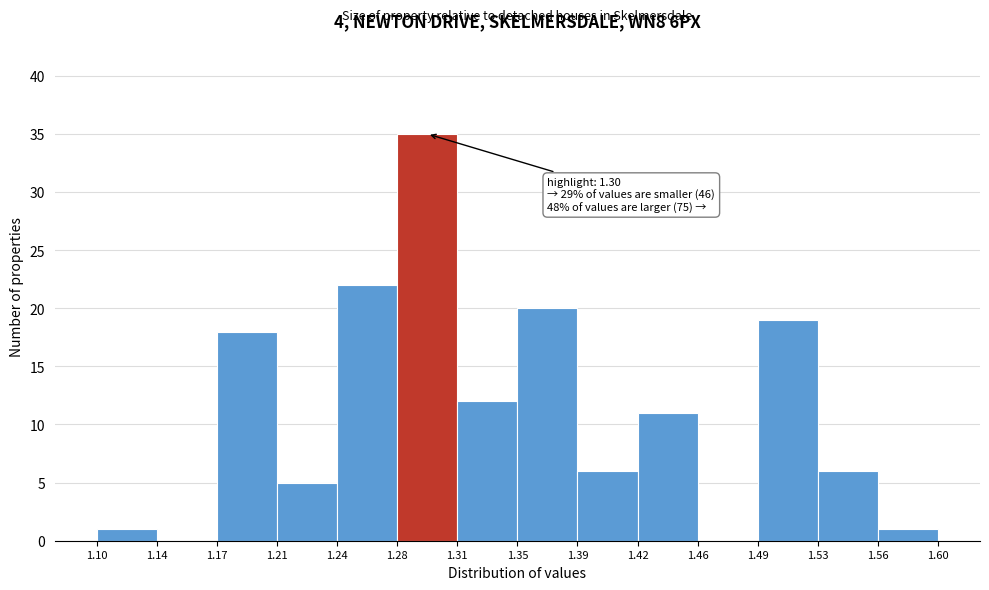

Which range on the x-axis has the tallest bar?

1.28 to 1.31